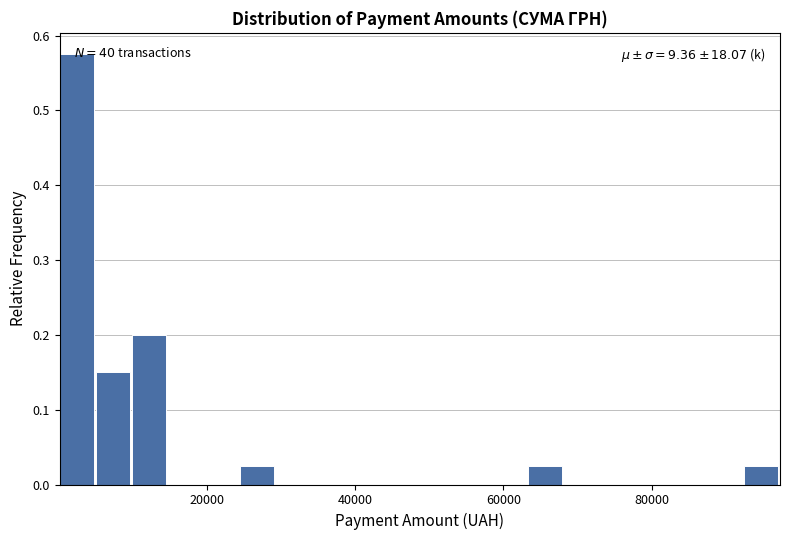

Around what value on the x-axis is the tallest bar? Give the approximate position of its centre, as read against the axis.

2000